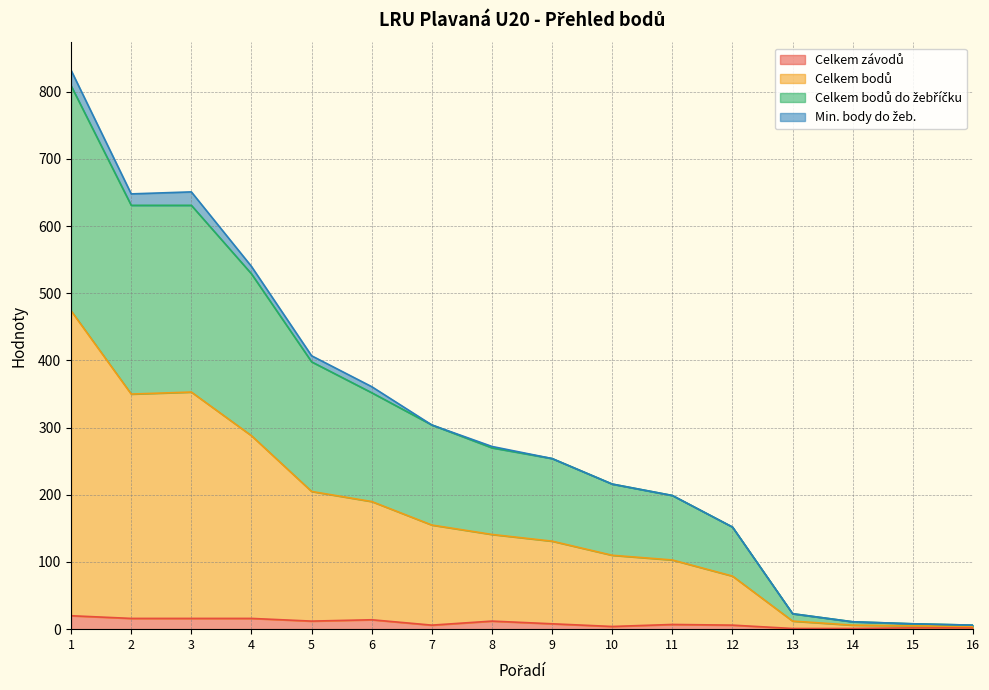

At which label does Celkem závodů first exceed 8?

1